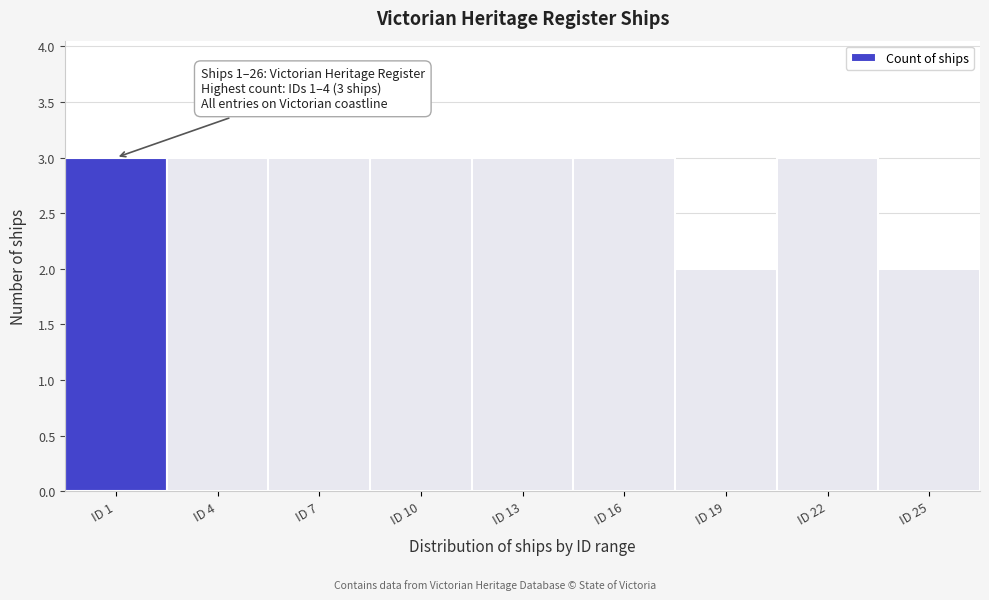

Reading right to left, what are all the values shown in this chart?

2	3	2	3	3	3	3	3	3